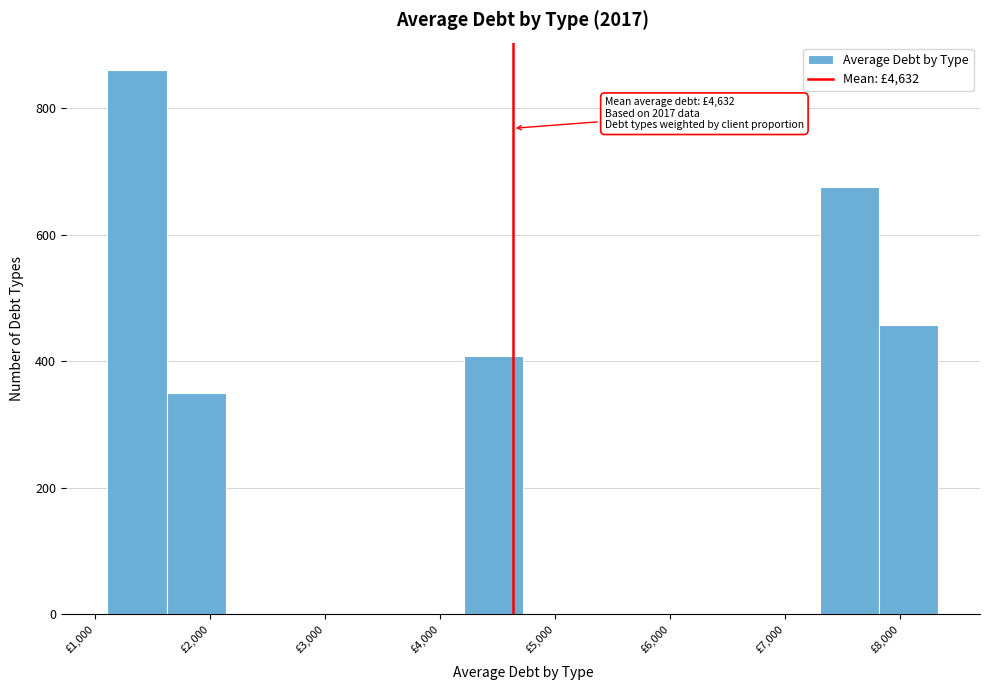

Which range on the x-axis has the tallest bar?

1100 to 1600